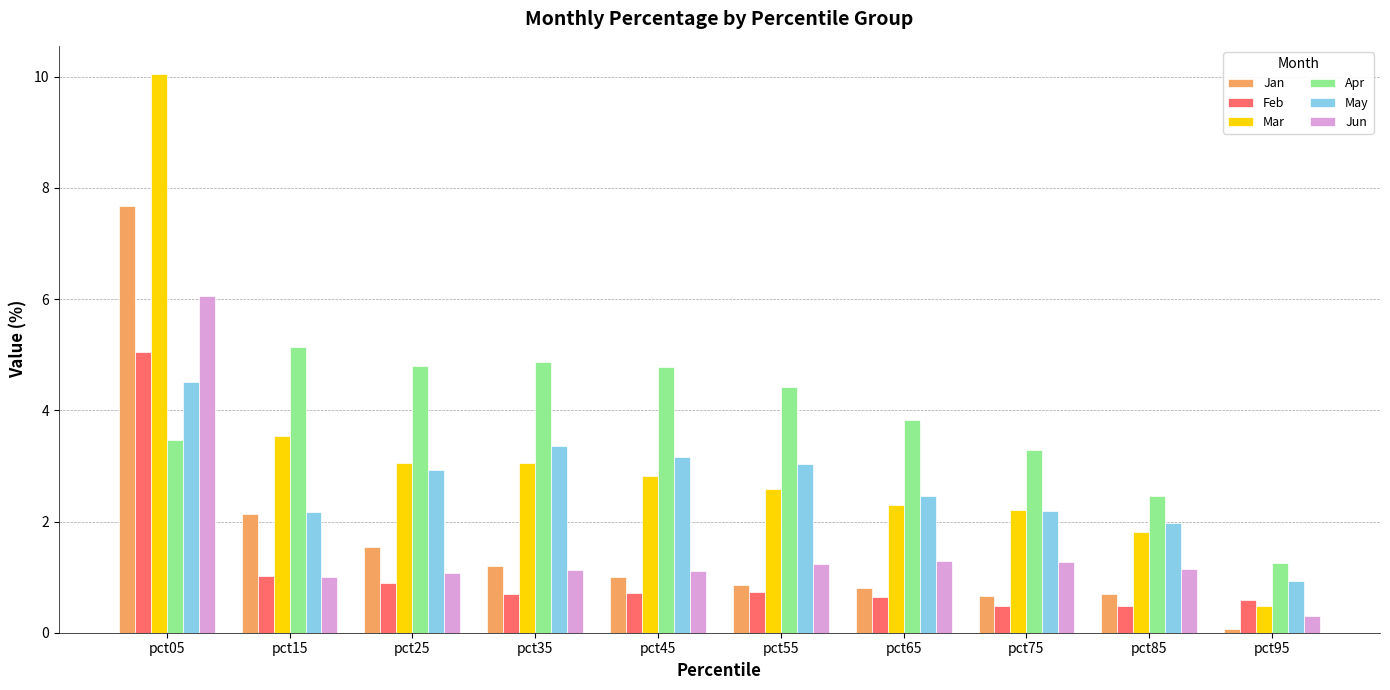

The value of Apr at pct15 is 5.1. True or false?

True